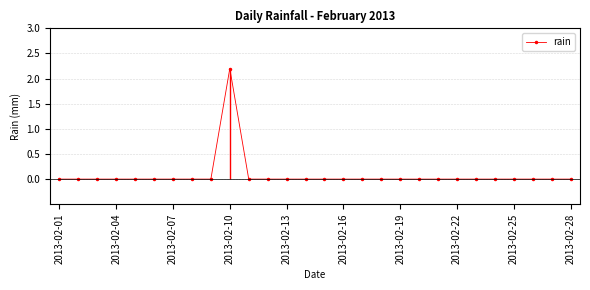

The value of rain at 2013-02-04 is 0.0. True or false?

True